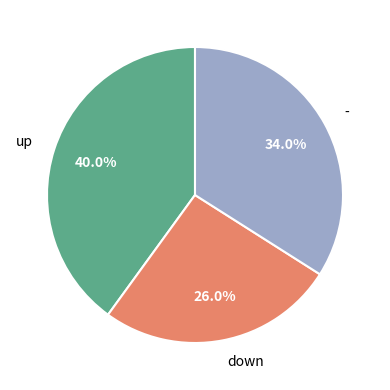

What percentage do up and down together represent?

66.0%